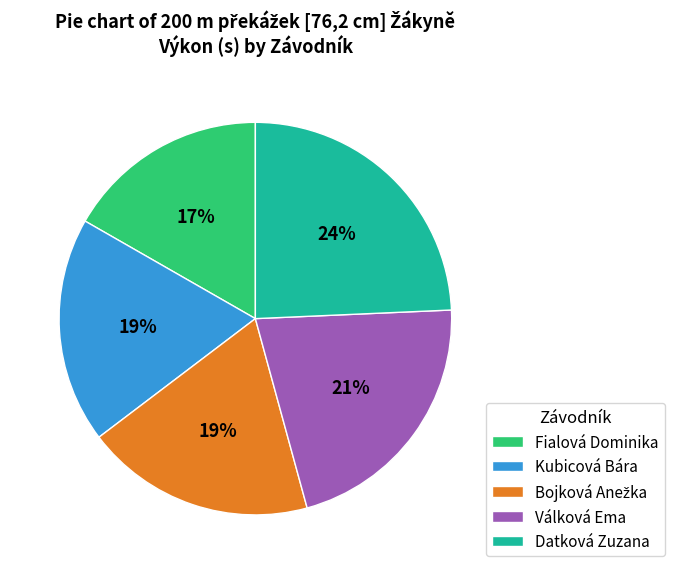

Count the number of slices in the pie.

5